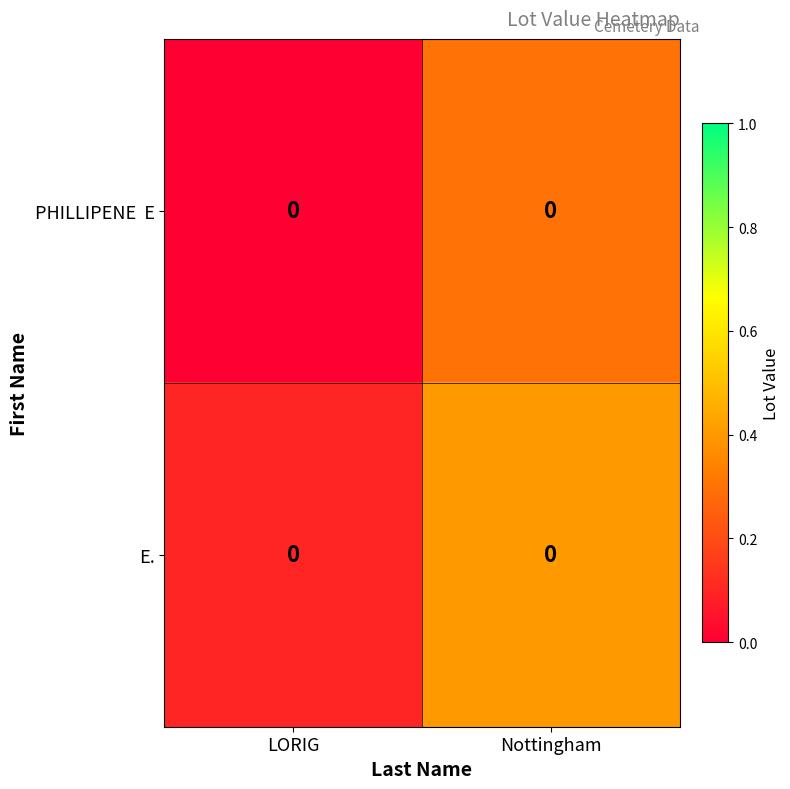

At which category does the chart reach its minimum across all series?

LORIG